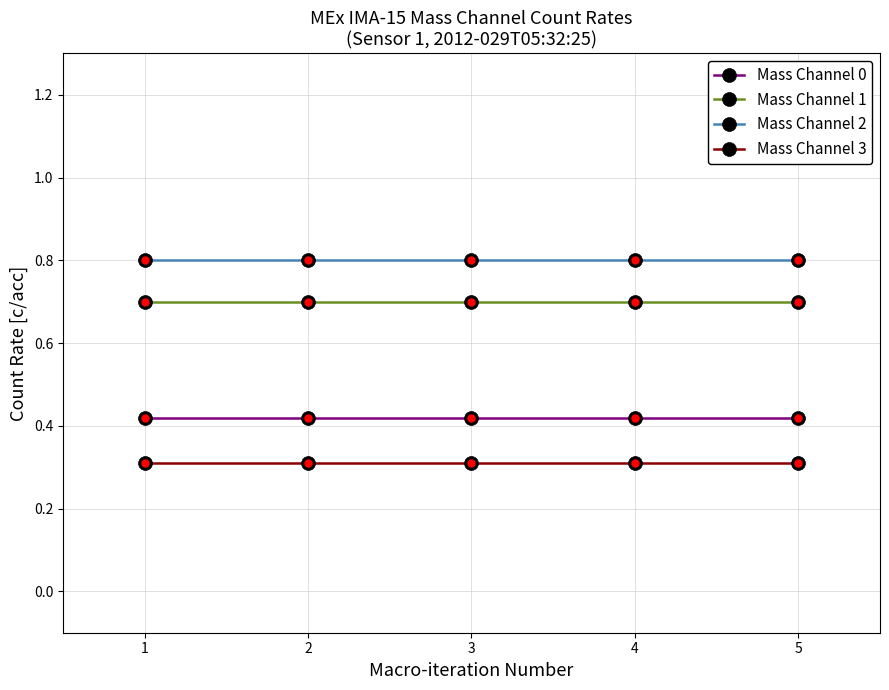

How many lines are shown in the chart?

4